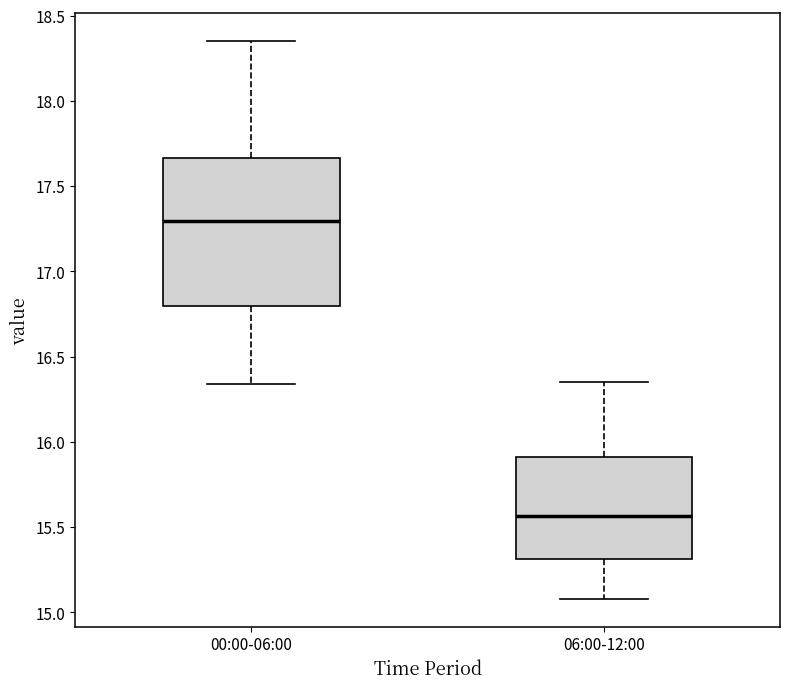

Comparing the boxes themselves (not the whiskers), which one is the tallest?

00:00-06:00